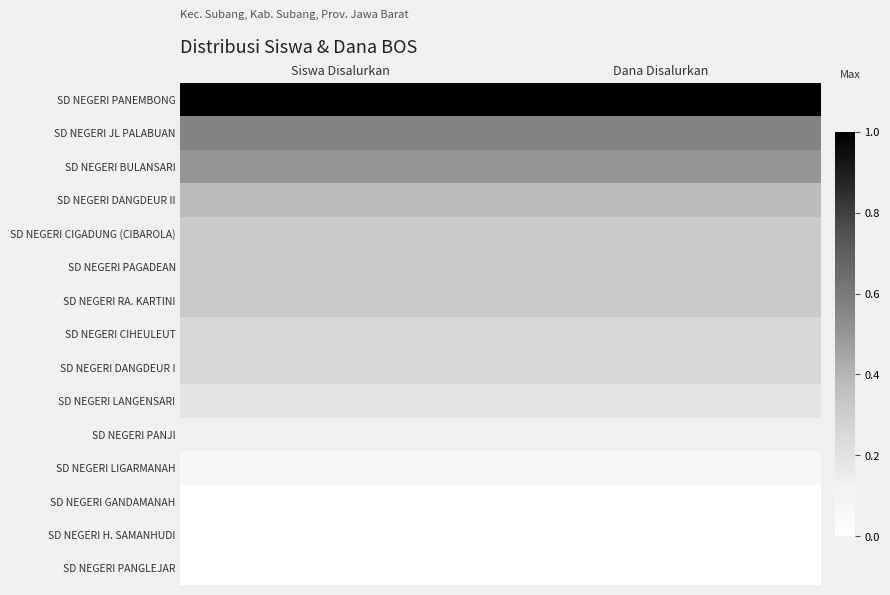

Reading left to right, list all the values displayed in this chart.

SD NEGERI PANEMBONG: Siswa Disalurkan=1.0	Dana Disalurkan=1.0
SD NEGERI JL PALABUAN: Siswa Disalurkan=0.6	Dana Disalurkan=0.6
SD NEGERI BULANSARI: Siswa Disalurkan=0.5	Dana Disalurkan=0.5
SD NEGERI DANGDEUR II: Siswa Disalurkan=0.4	Dana Disalurkan=0.4
SD NEGERI CIGADUNG (CIBAROLA): Siswa Disalurkan=0.3	Dana Disalurkan=0.3
SD NEGERI PAGADEAN: Siswa Disalurkan=0.3	Dana Disalurkan=0.3
SD NEGERI RA. KARTINI: Siswa Disalurkan=0.3	Dana Disalurkan=0.3
SD NEGERI CIHEULEUT: Siswa Disalurkan=0.2	Dana Disalurkan=0.2
SD NEGERI DANGDEUR I: Siswa Disalurkan=0.2	Dana Disalurkan=0.2
SD NEGERI LANGENSARI: Siswa Disalurkan=0.2	Dana Disalurkan=0.2
SD NEGERI PANJI: Siswa Disalurkan=0.1	Dana Disalurkan=0.1
SD NEGERI LIGARMANAH: Siswa Disalurkan=0.1	Dana Disalurkan=0.1
SD NEGERI GANDAMANAH: Siswa Disalurkan=0.0	Dana Disalurkan=0.0
SD NEGERI H. SAMANHUDI: Siswa Disalurkan=0.0	Dana Disalurkan=0.0
SD NEGERI PANGLEJAR: Siswa Disalurkan=0.0	Dana Disalurkan=0.0